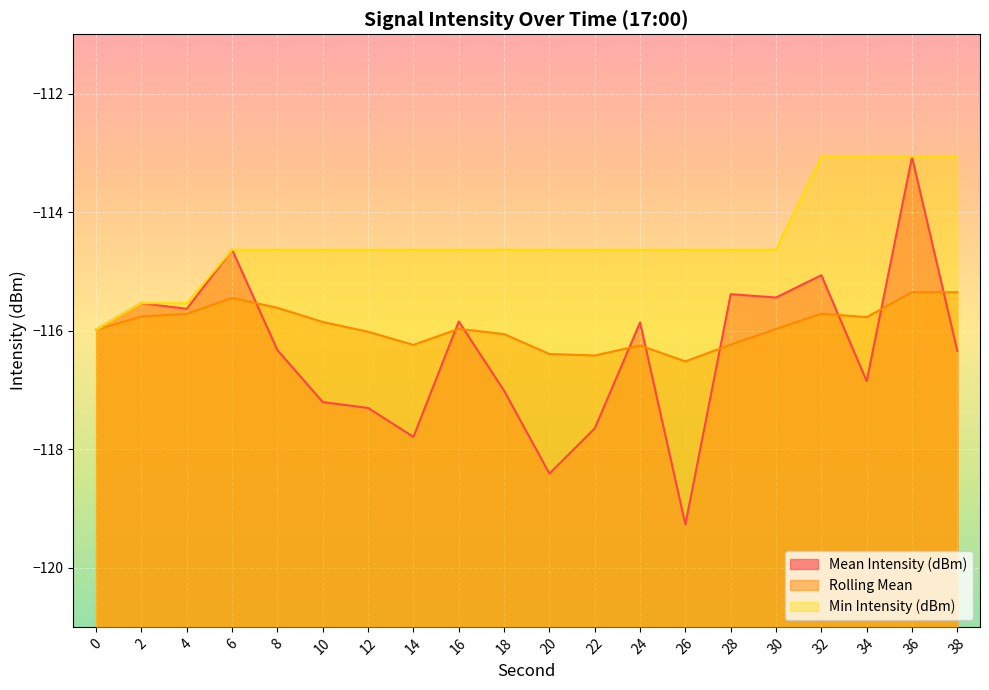

Between which two adjacent categories do Rolling Mean and Mean Intensity (dBm) first intersect?

6 and 8